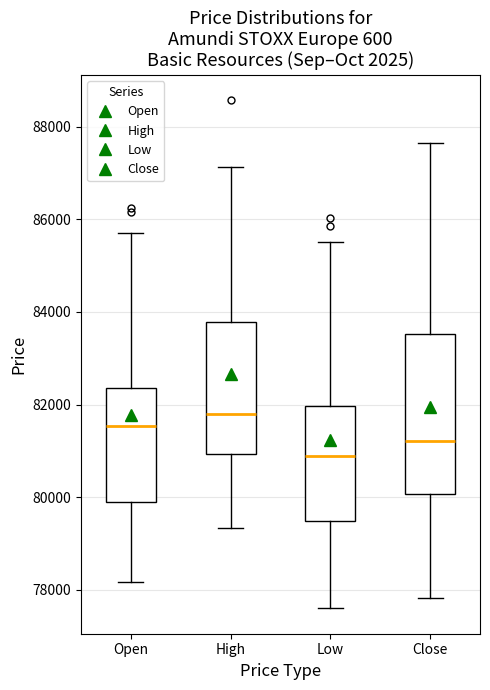

Which box has the lowest median line?

Low